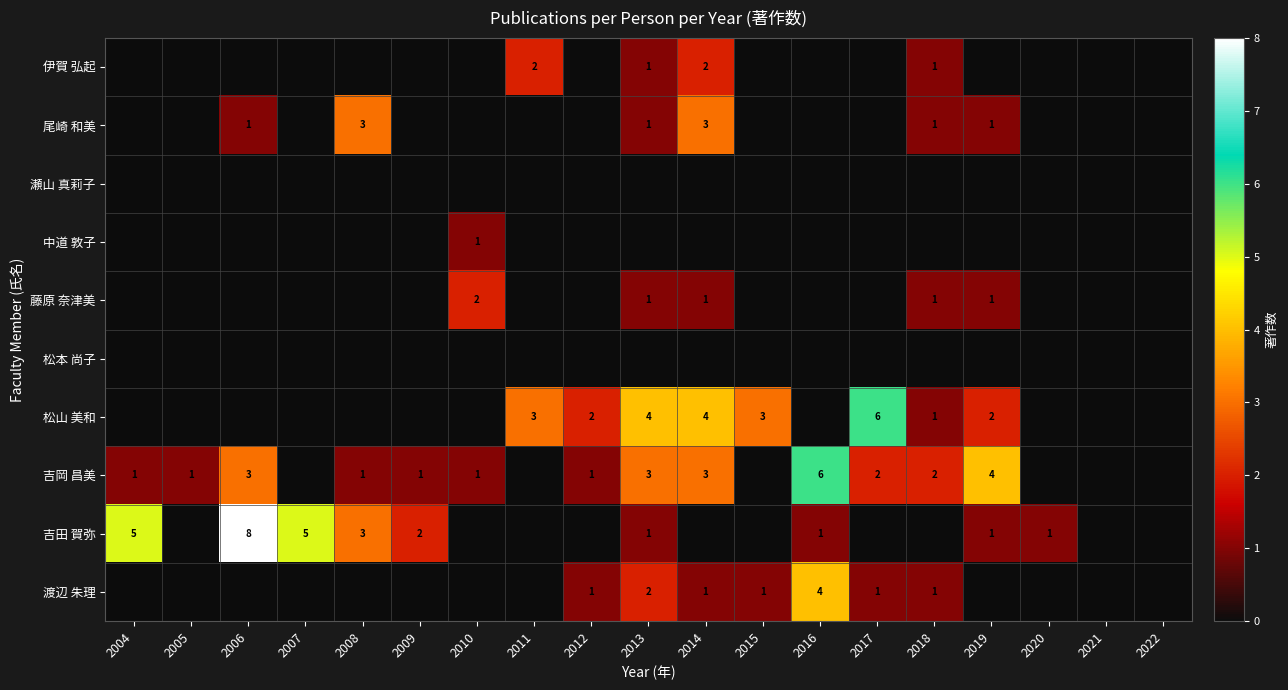

Count the number of categories in the chart.

19